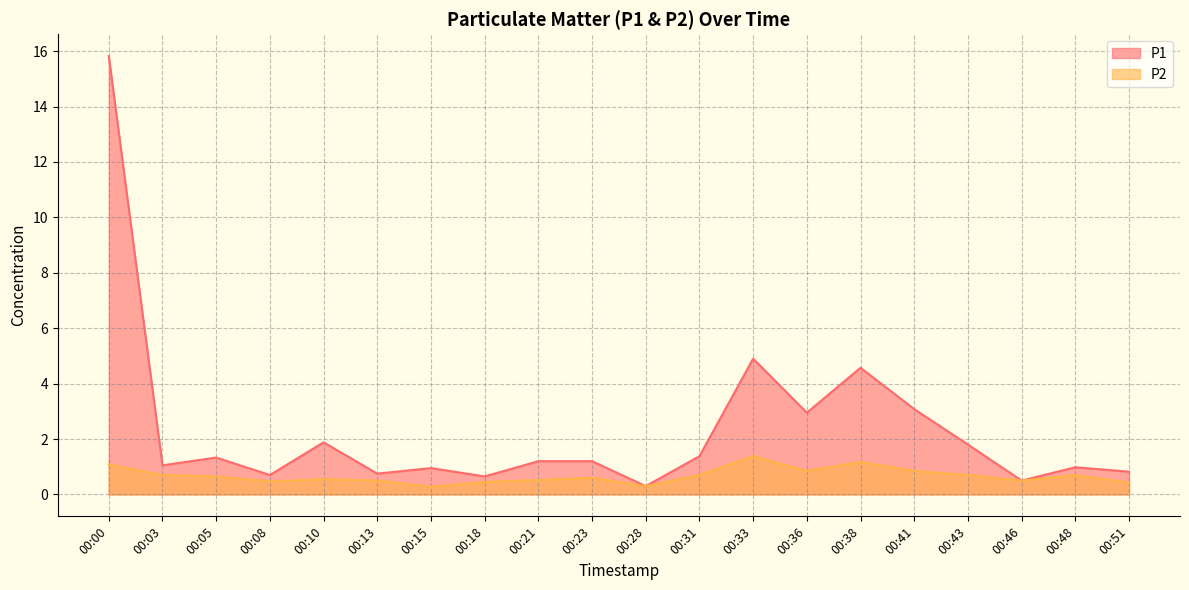

What is the value of the P2 point at the 7th from the left?

0.3